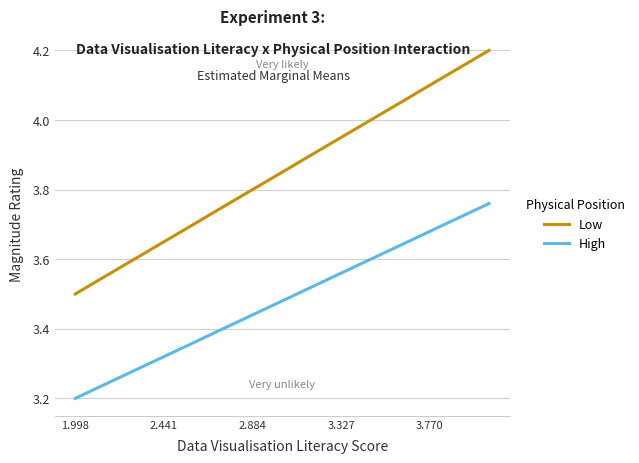

Which series has the largest total across all categories?

Low